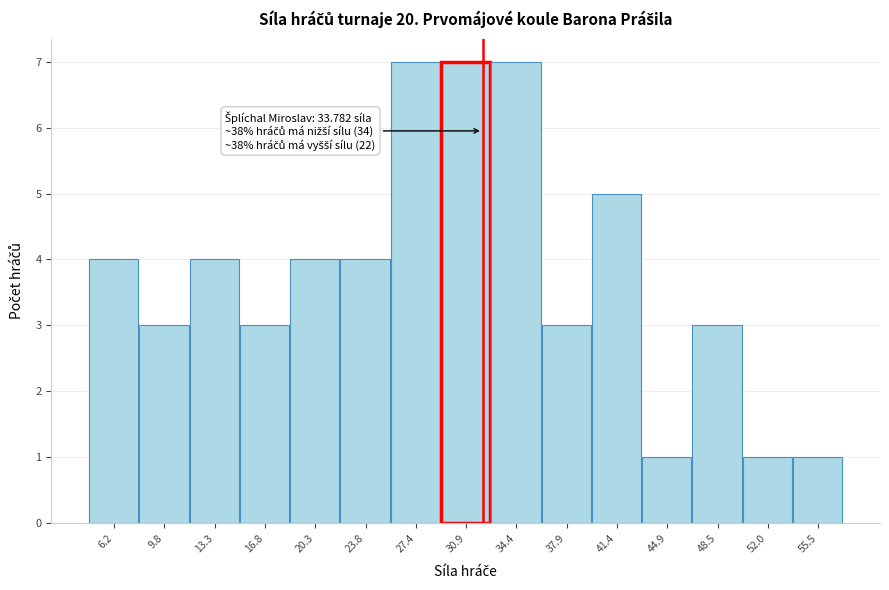

Reading left to right, what are all the values shown in this chart?

6.2=4	9.8=3	13.3=4	16.8=3	20.3=4	23.8=4	27.4=7	30.9=7	34.4=7	37.9=3	41.4=5	44.9=1	48.5=3	52.0=1	55.5=1